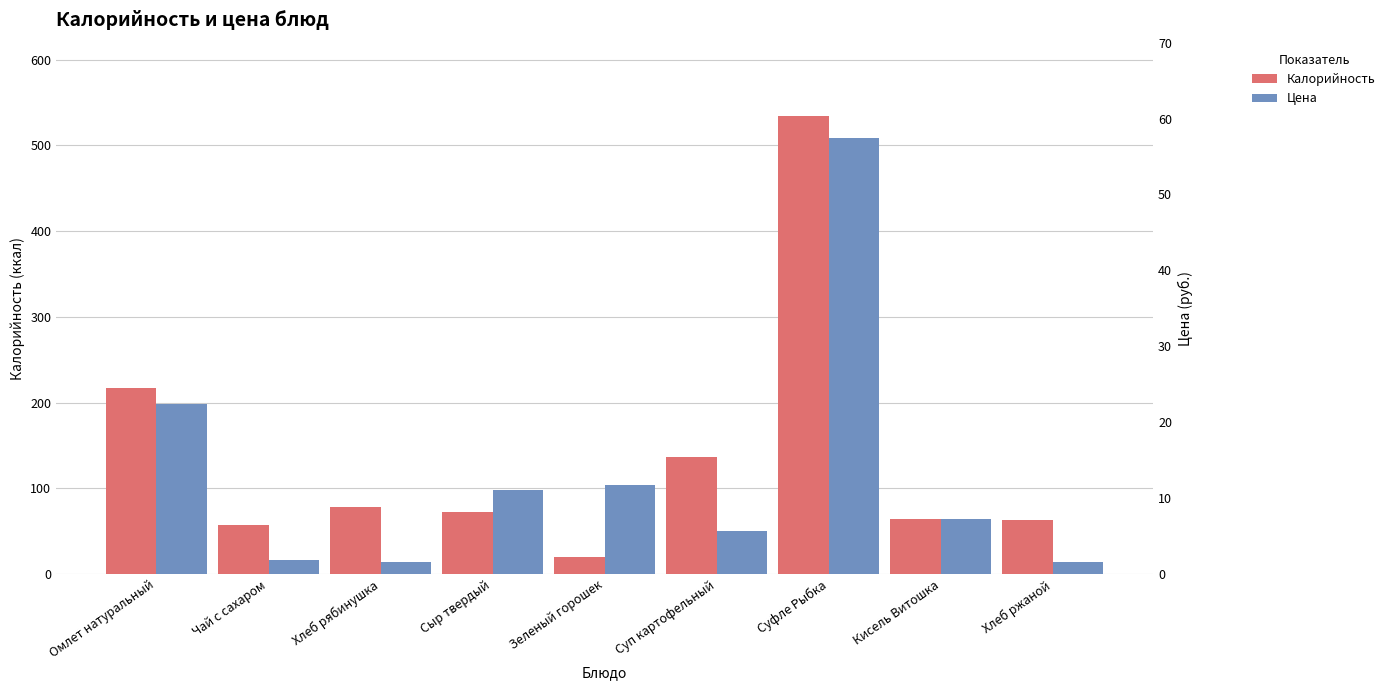

Which series changed the most between Хлеб рябинушка and Сыр твердый?

Цена